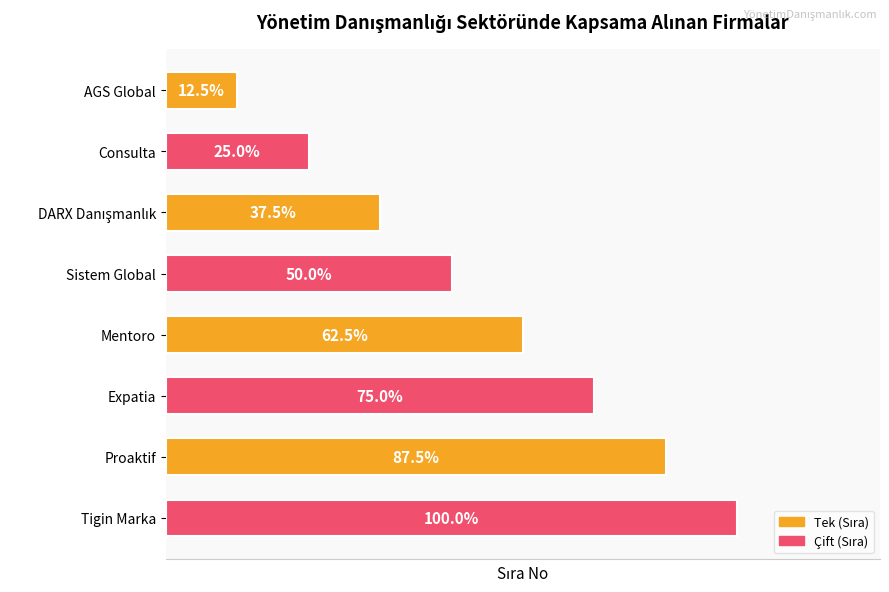

What is the difference between the second highest and minimum values?

6